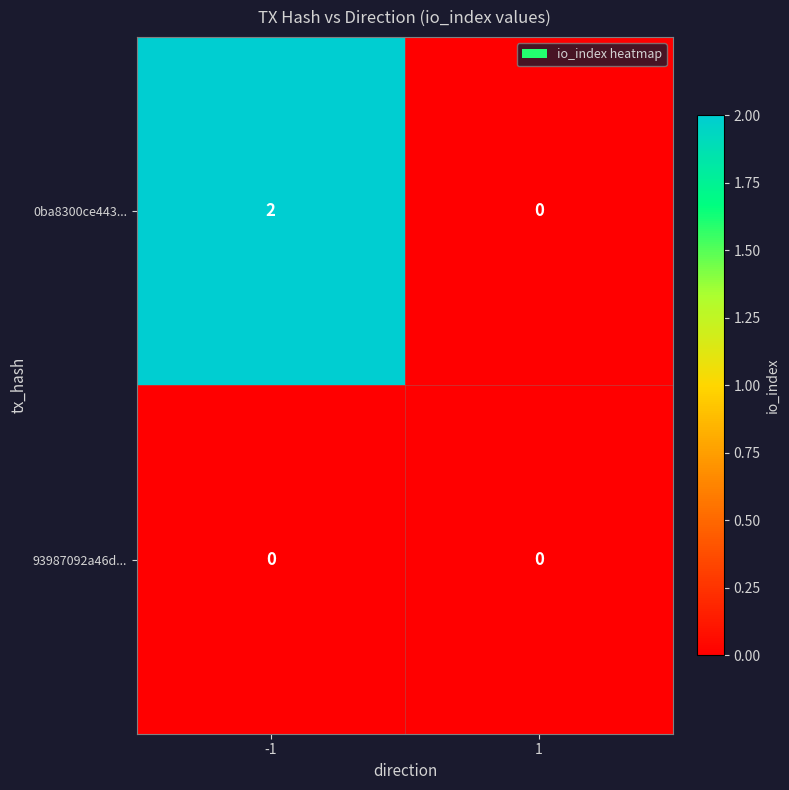

The 0ba8300ce443... series shows 3 at -1. True or false?

False